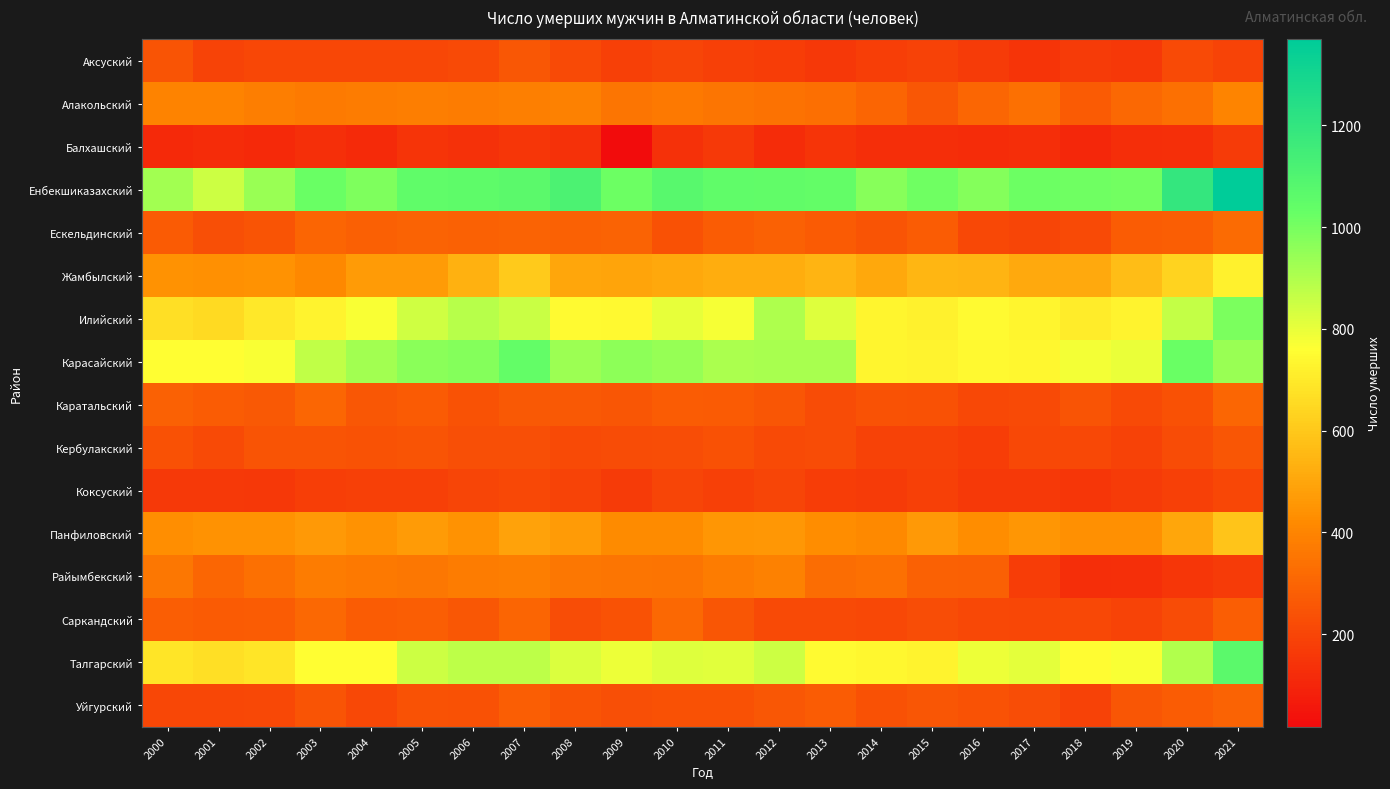

Count the number of categories in the chart.

22